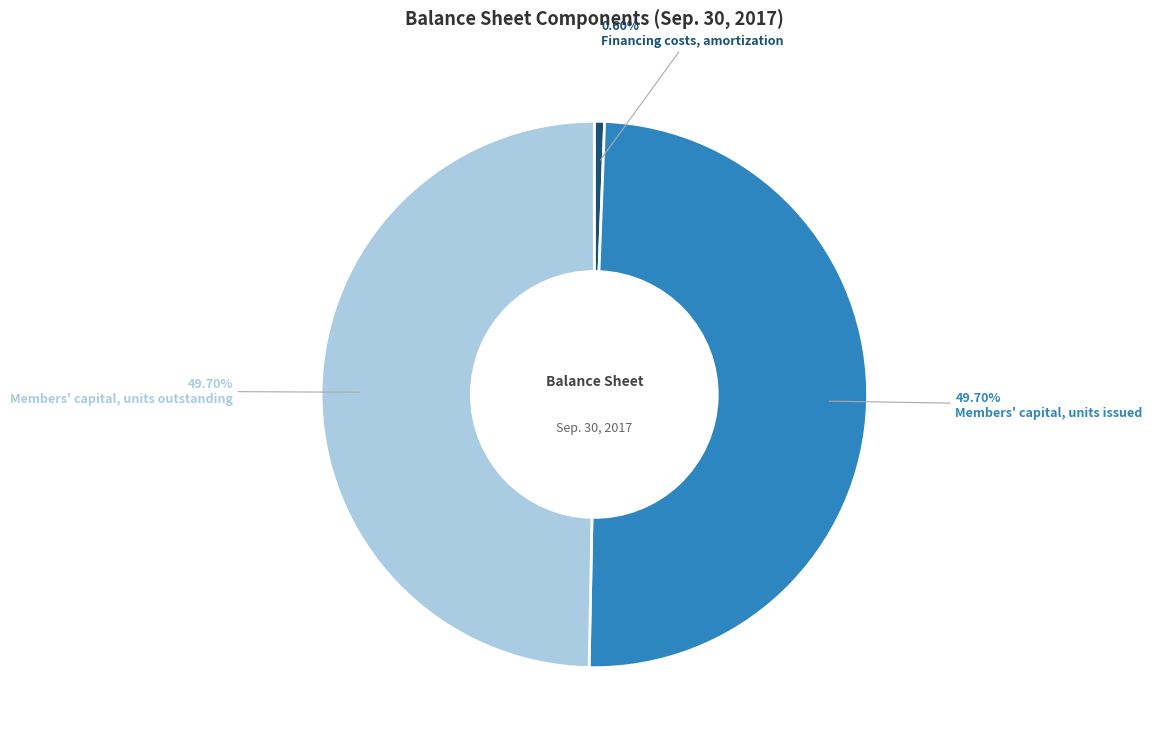

To the nearest percent, what portion does Members' capital, units issued represent?

50%